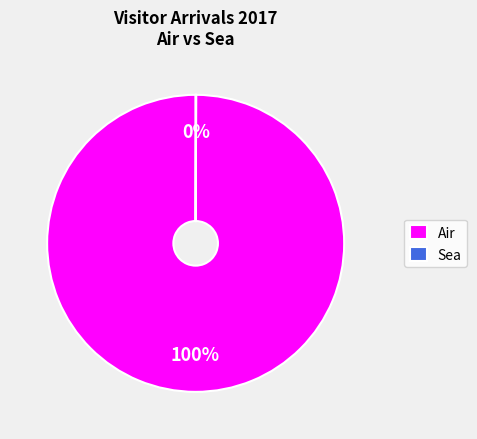

Which category has the biggest portion of the pie?

Air